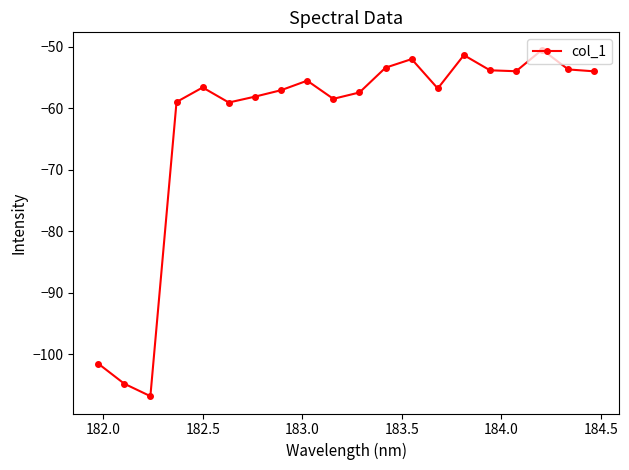

What is the maximum value shown in the chart?

-50.5